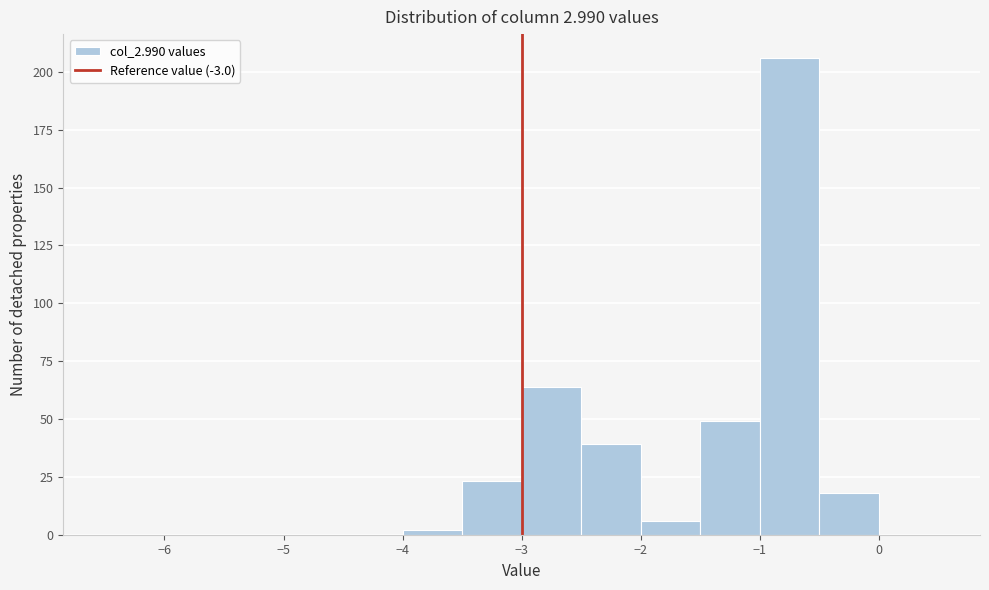

What is the height of the bar covering -3.0 to -2.5 on the x-axis? The values are not printed on the chart, so give them approximately, as read against the axis.

65